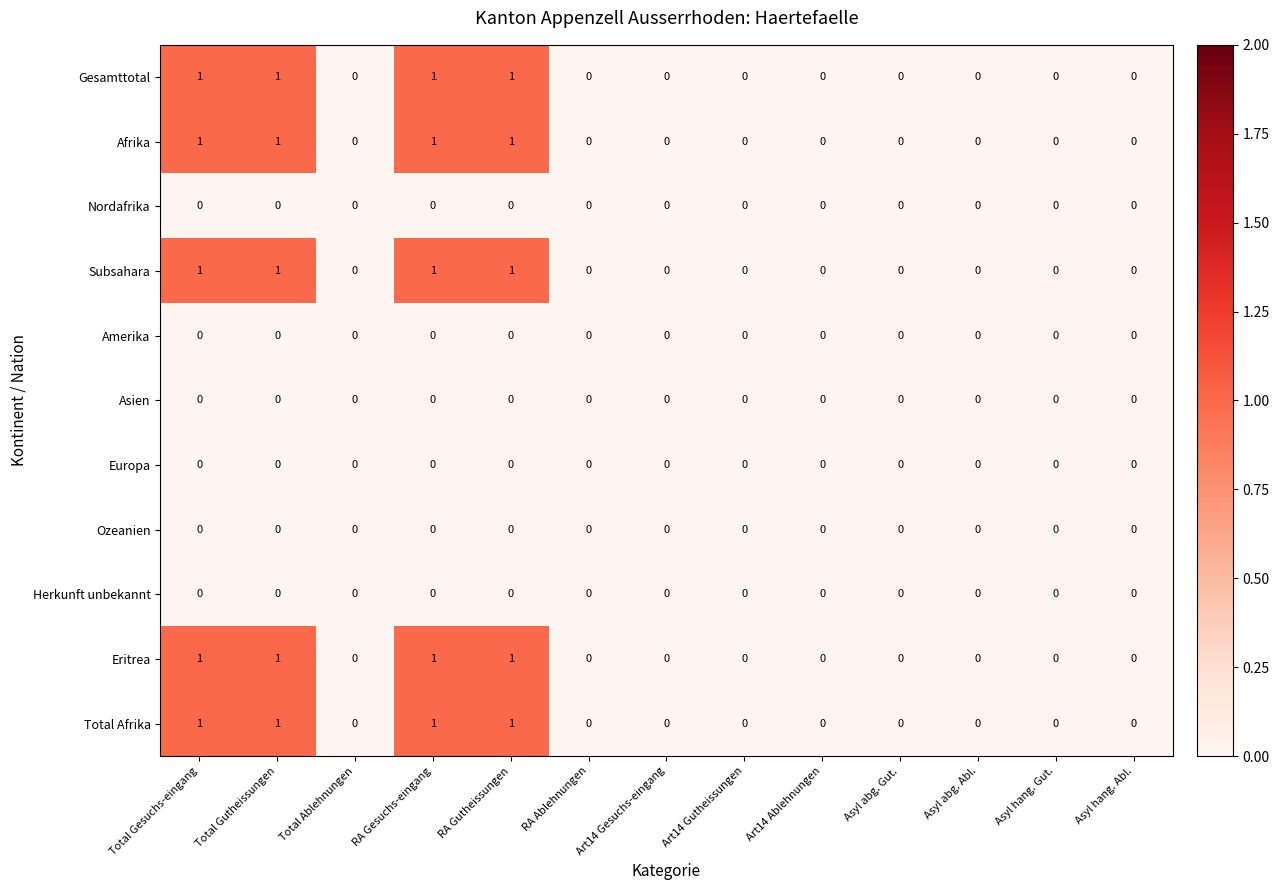

Is it true that Herkunft unbekannt equals 0 at Art14 Gesuchs-eingang?

True